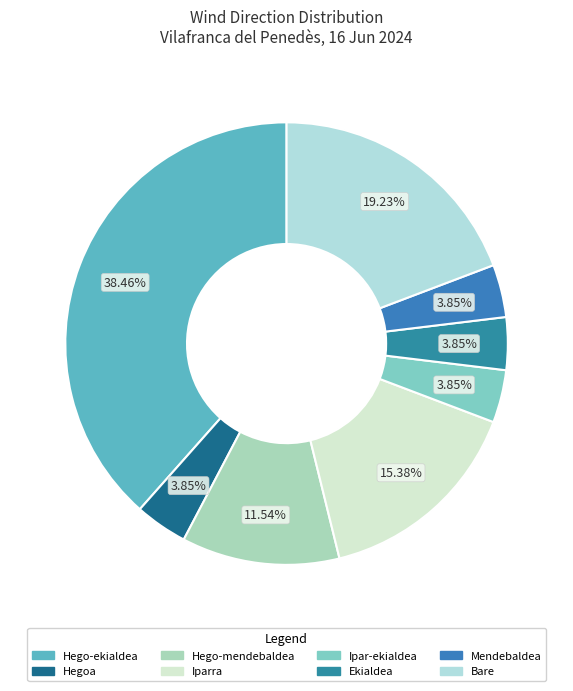

How many slices are in this pie chart?

8